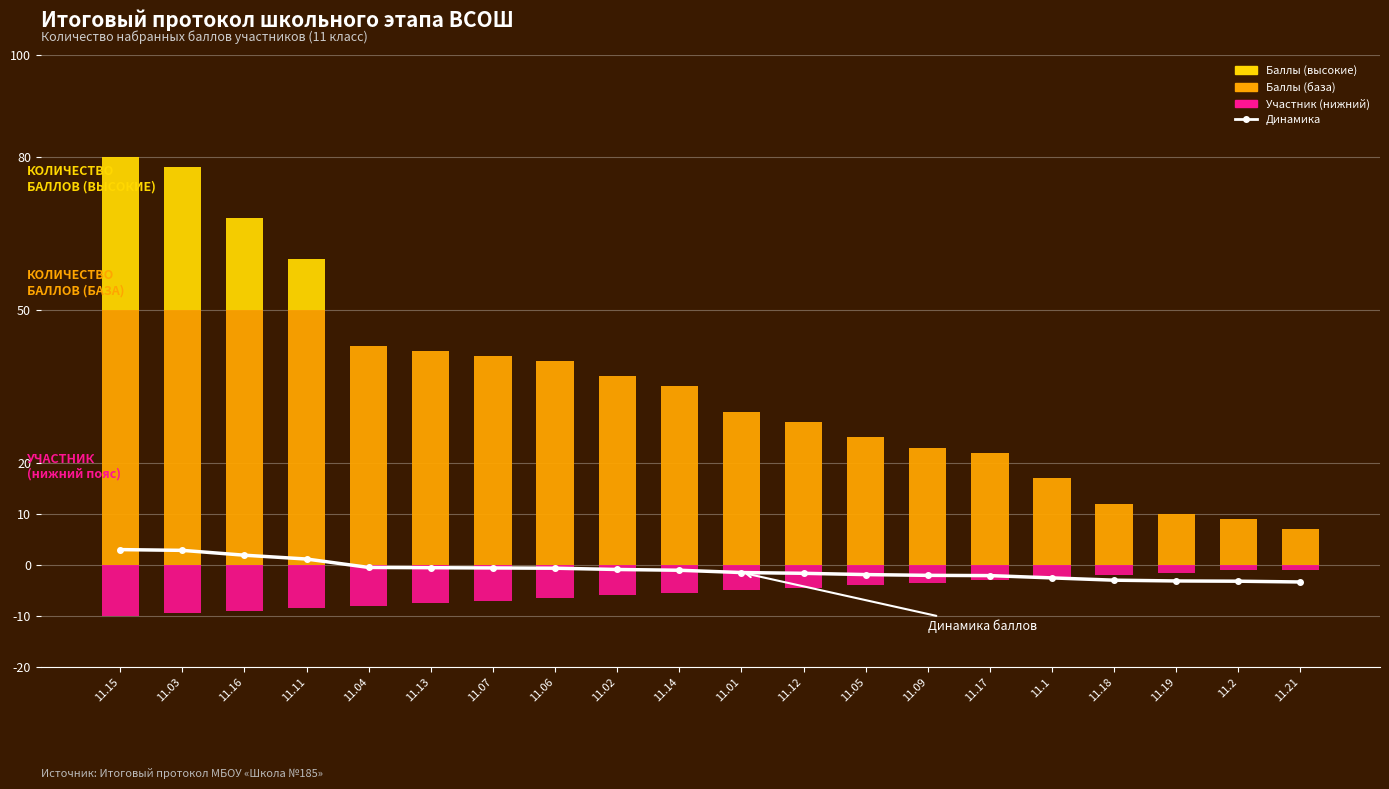

How many data points in Баллы (база) are less than 35?

10